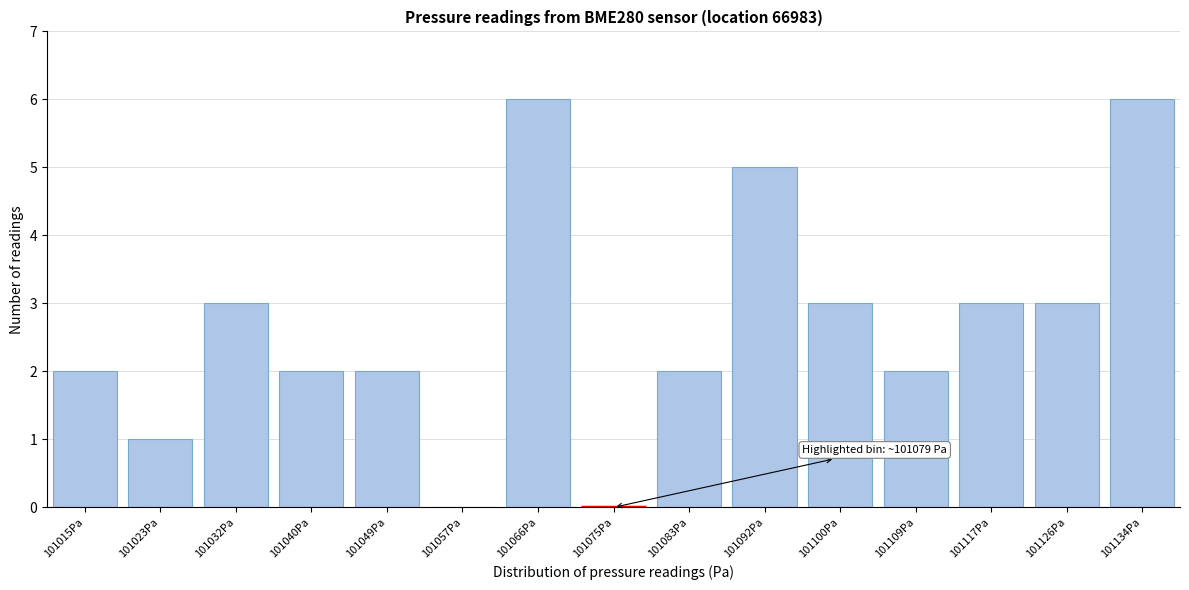

Reading right to left, extract all data points from this chart.

101134Pa=6	101126Pa=3	101117Pa=3	101109Pa=2	101100Pa=3	101092Pa=5	101083Pa=2	101075Pa=0	101066Pa=6	101057Pa=0	101049Pa=2	101040Pa=2	101032Pa=3	101023Pa=1	101015Pa=2